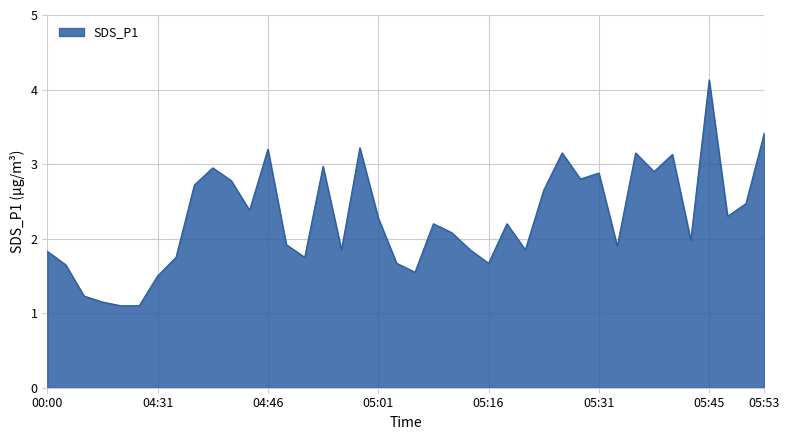

What is the maximum value shown in the chart?

4.1